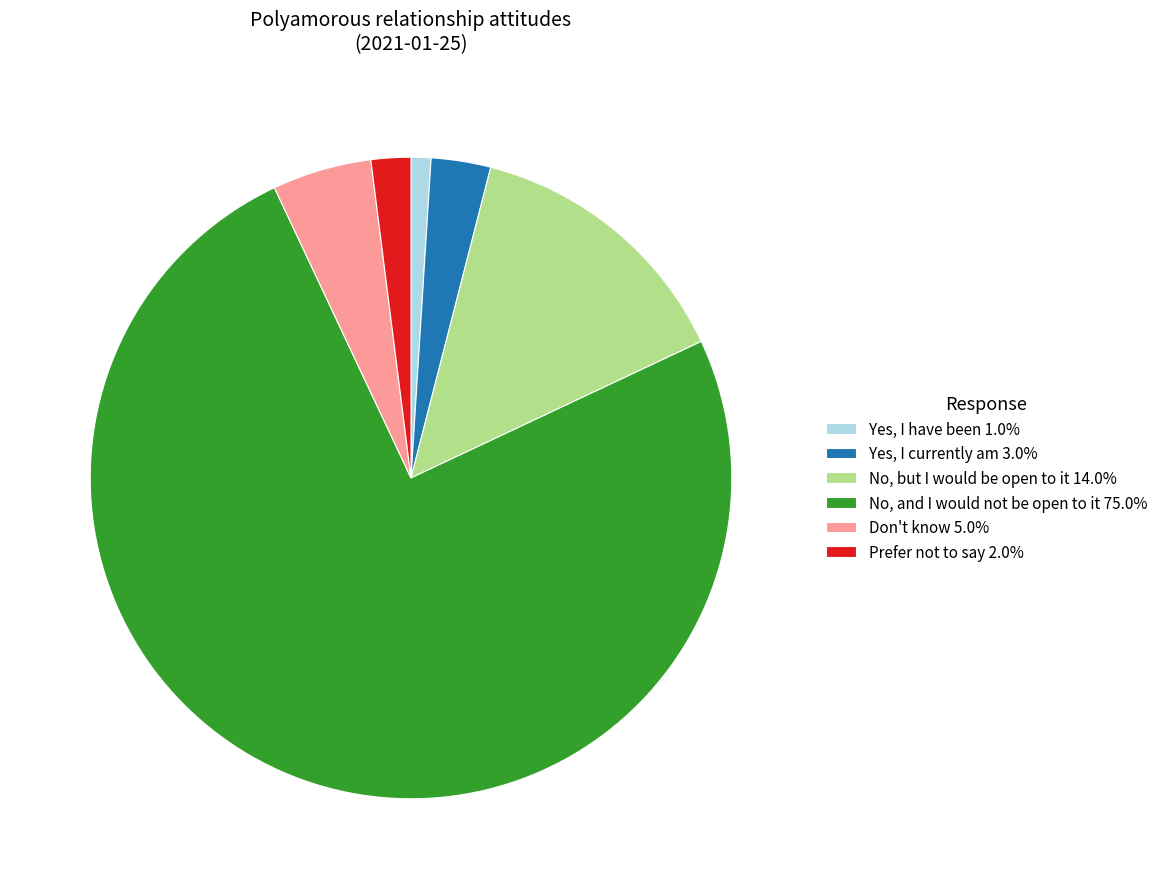

Is No, and I would not be open to it 75.0% the majority of the pie?

Yes